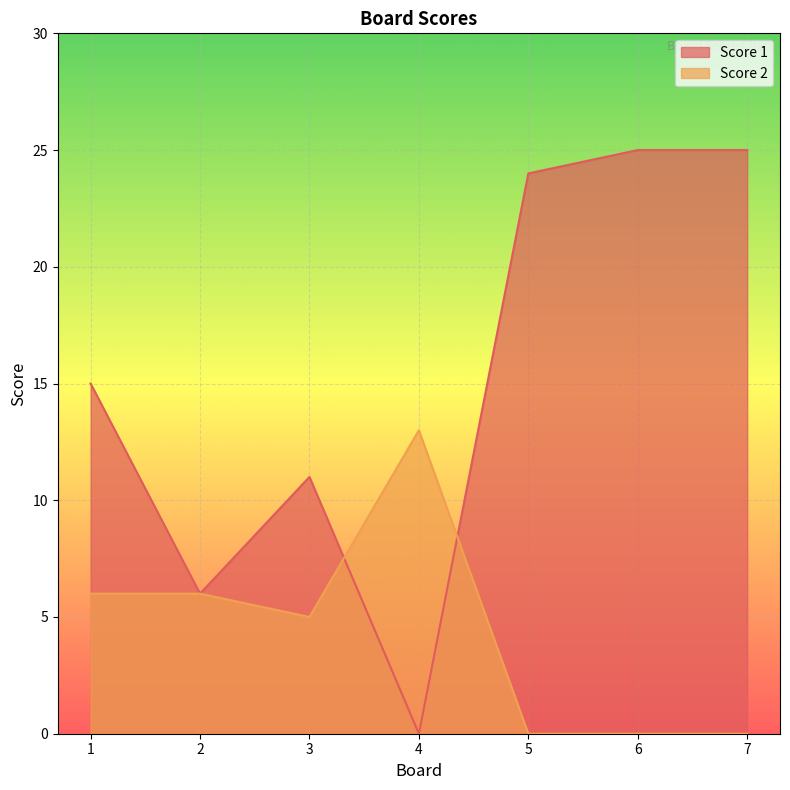

How many lines are shown in the chart?

2